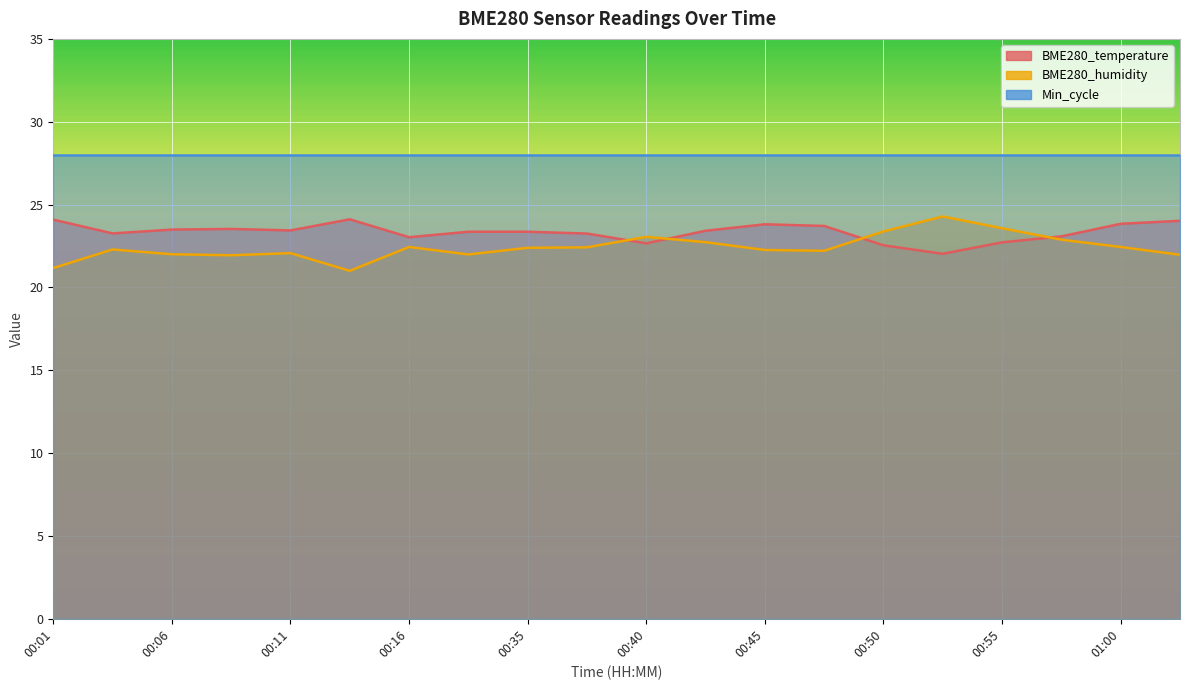

Which category has the highest value across all series?

00:53